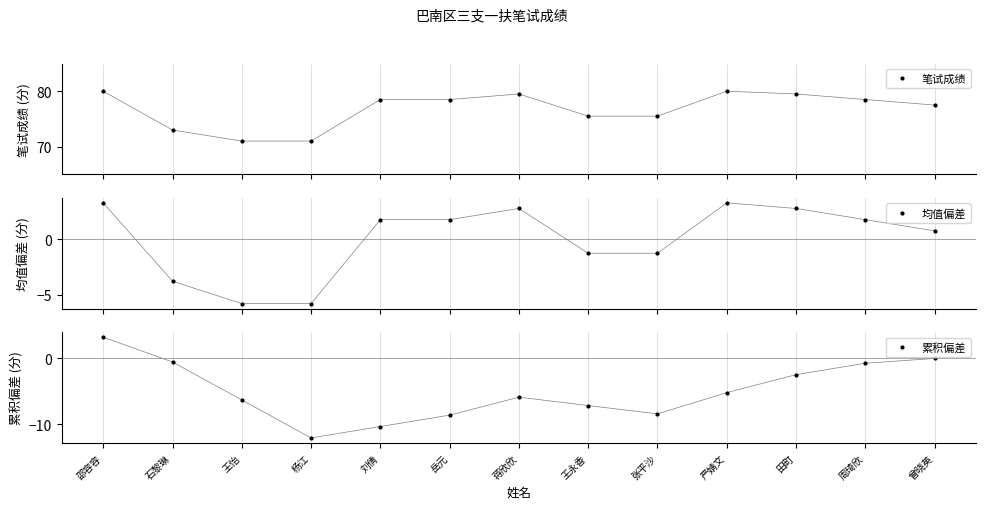

What is the difference between the 累积偏差 values at 石黎琳 and 田町?

1.9